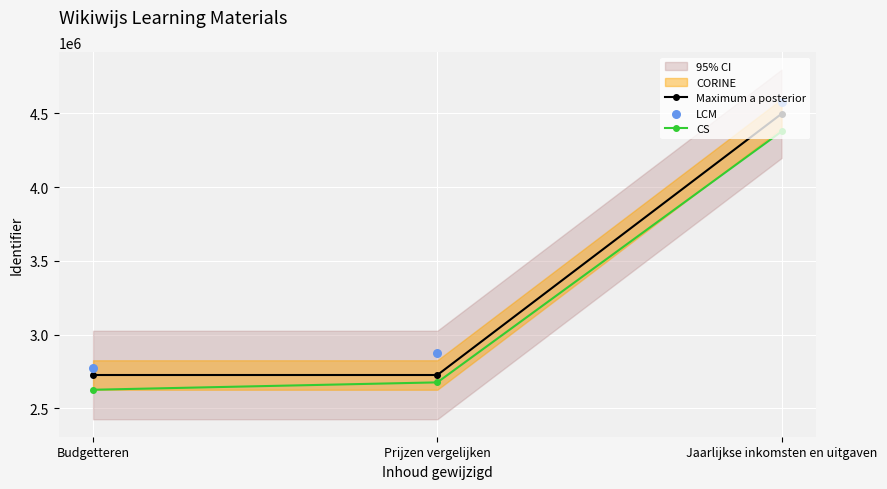

At how many categories does at least one series exceed 3072526?

1